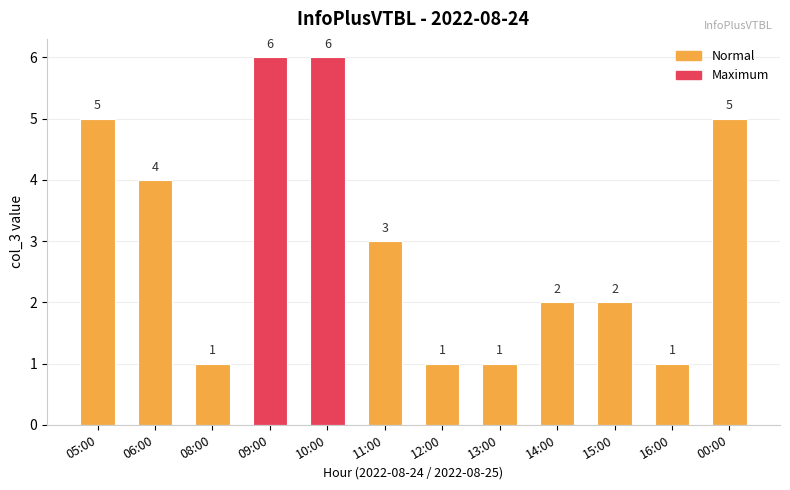

True or false: the data shows 1 at 11:00.

False